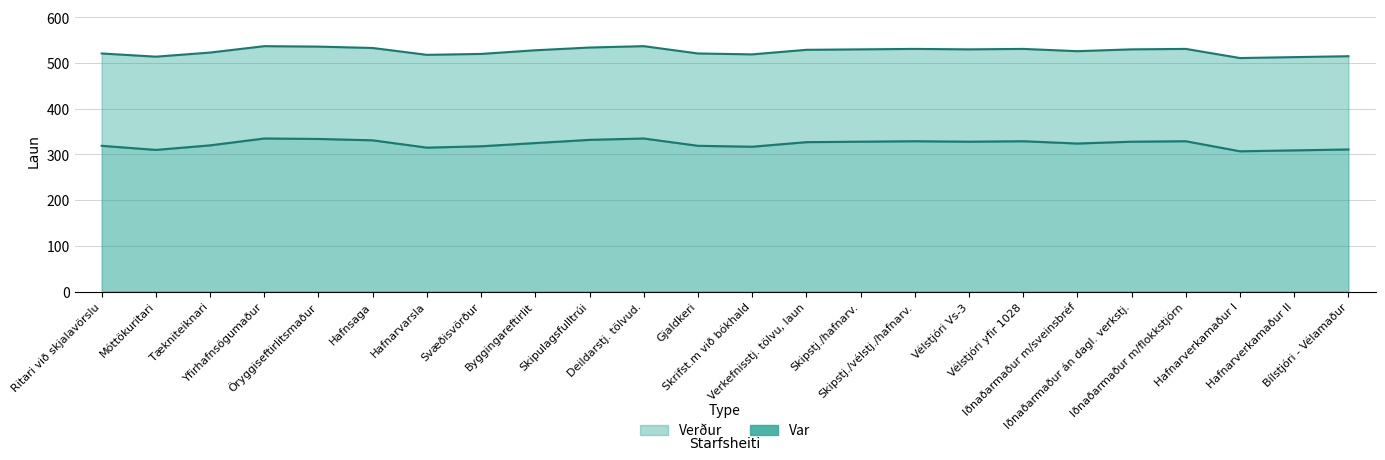

Between Hafnsaga and Iðnaðarmaður án dagl. verkstj., which is larger?

Hafnsaga